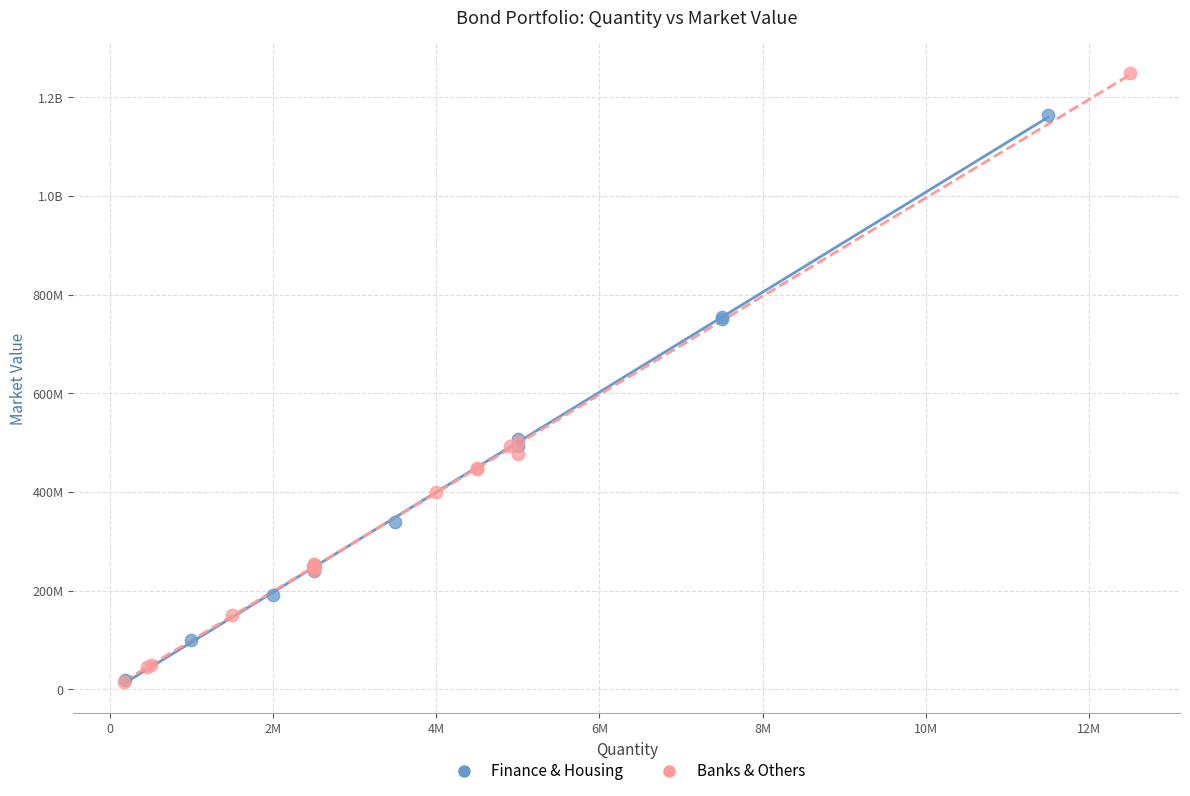

What are all the series names shown in the legend?

Finance & Housing, Banks & Others